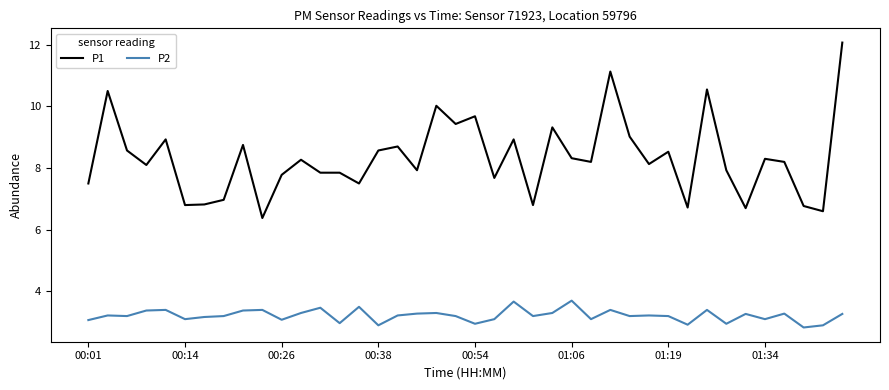

True or false: P2 and P1 intersect in this chart.

False